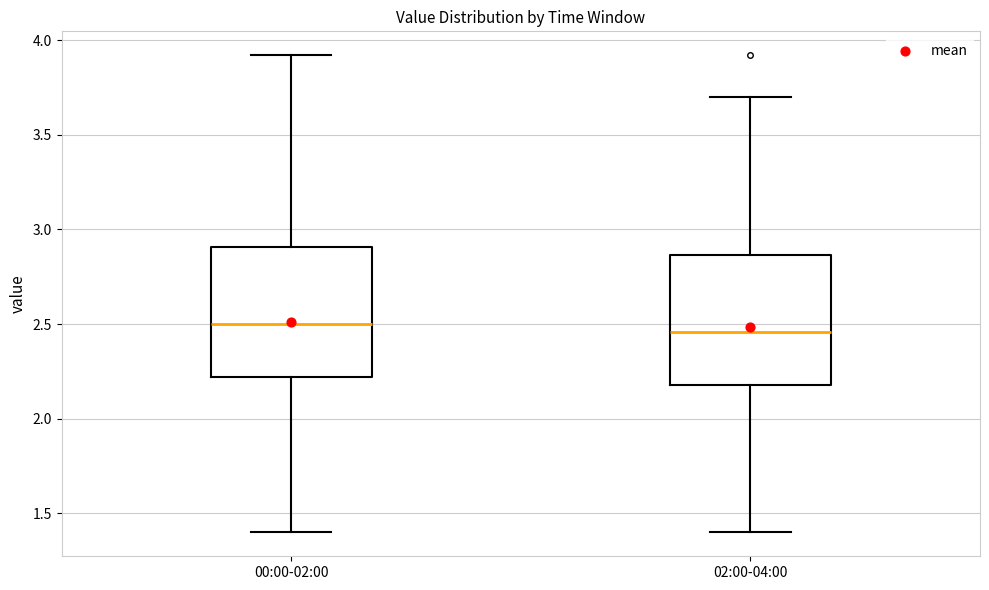

Reading left to right, read every box against the y-axis: the position of its median line, the range the box covers, and the ends of its whiskers. The values are not printed on the chart, so give them approximately, as read against the axis.

00:00-02:00: median 2.50, box 2.20 to 2.90, whiskers 1.40 to 3.90
02:00-04:00: median 2.45, box 2.20 to 2.85, whiskers 1.40 to 3.70